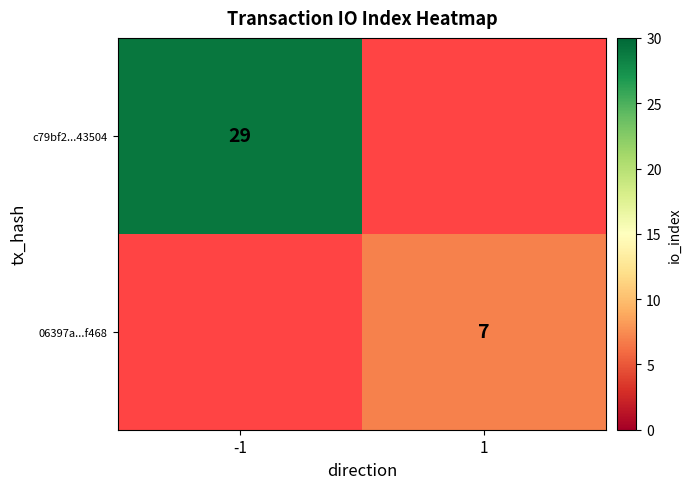

Is it true that 06397a...f468 equals 7 at 1?

True